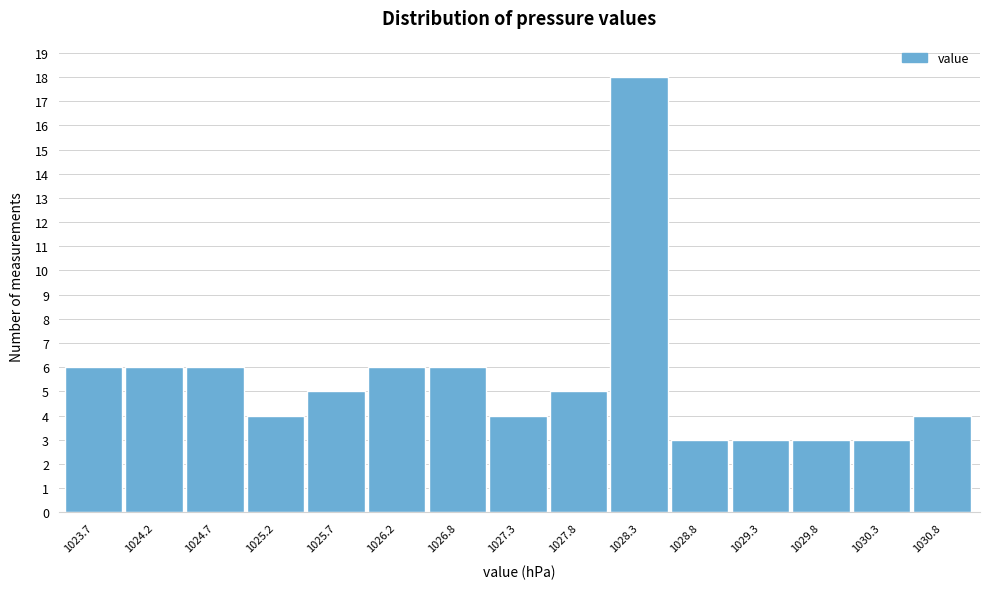

Reading right to left, what are all the values shown in this chart?

4	3	3	3	3	18	5	4	6	6	5	4	6	6	6